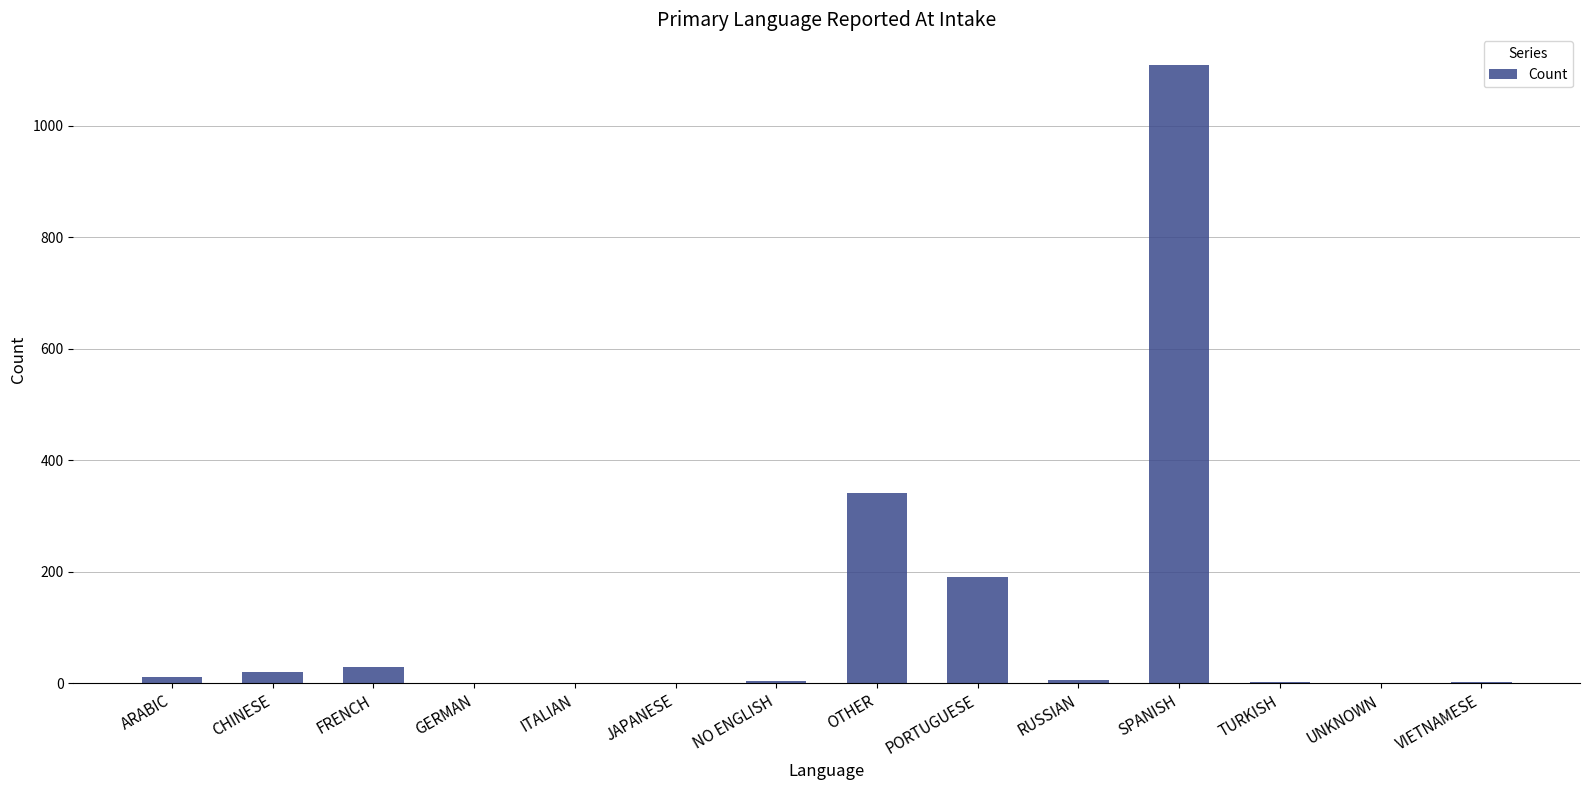

Is it true that the value at FRENCH is 29?

True